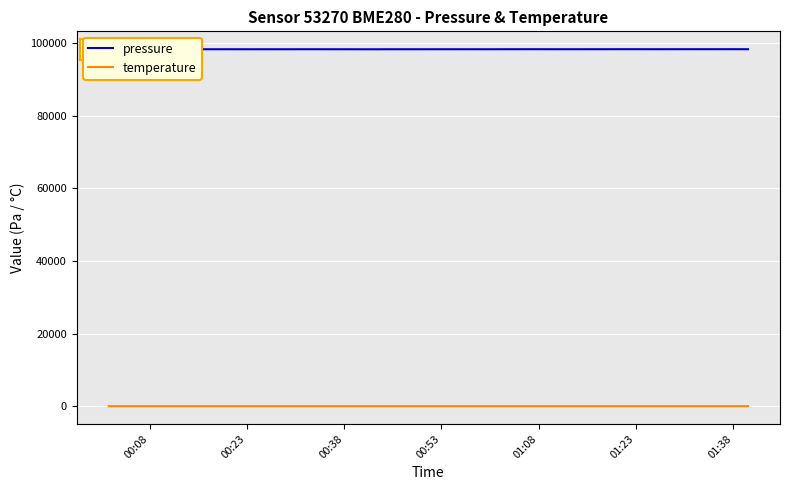

Which series has the largest range (max minus min)?

pressure